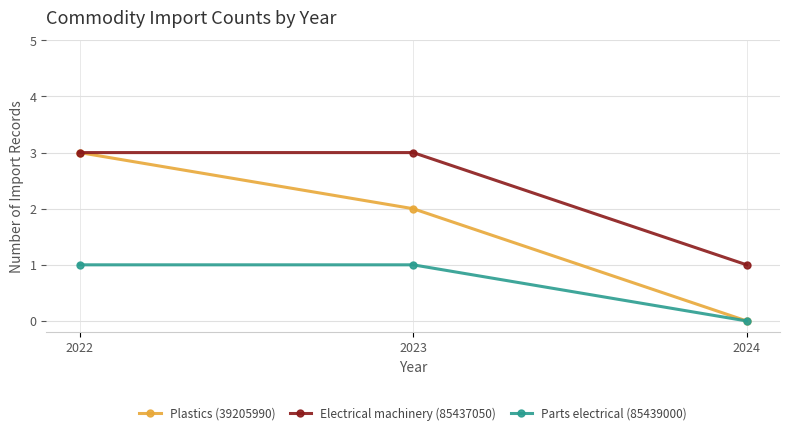

What is the approximate value of Electrical machinery (85437050) at 2024?

1